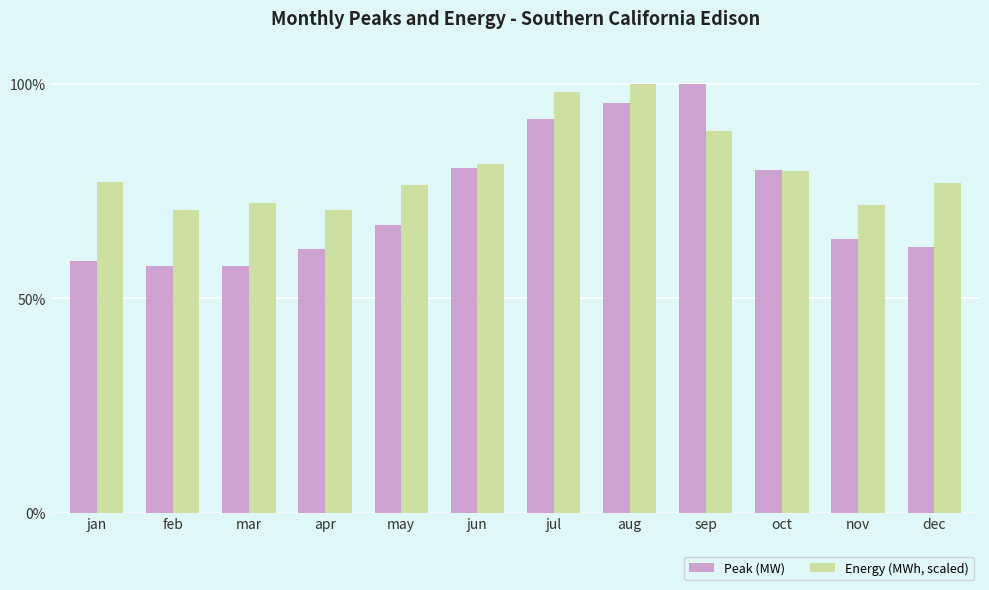

Rank the series at sep from highest to lowest value.

Peak (MW), Energy (MWh, scaled)